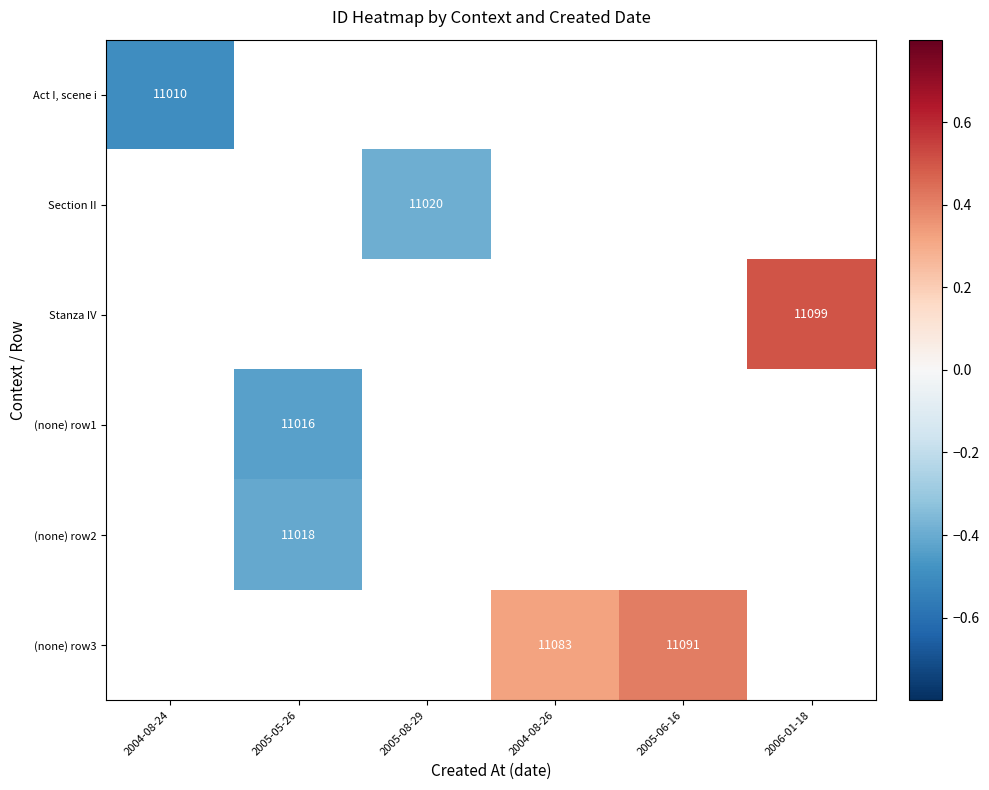

At how many categories does at least one series exceed 0?

3